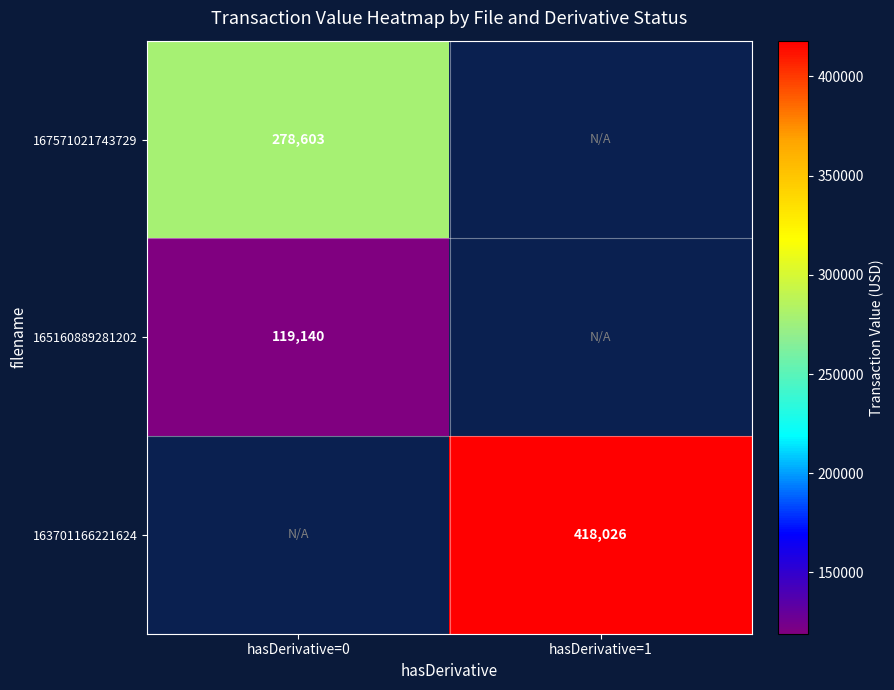

The 165160889281202 series shows 119140 at hasDerivative=0. True or false?

True